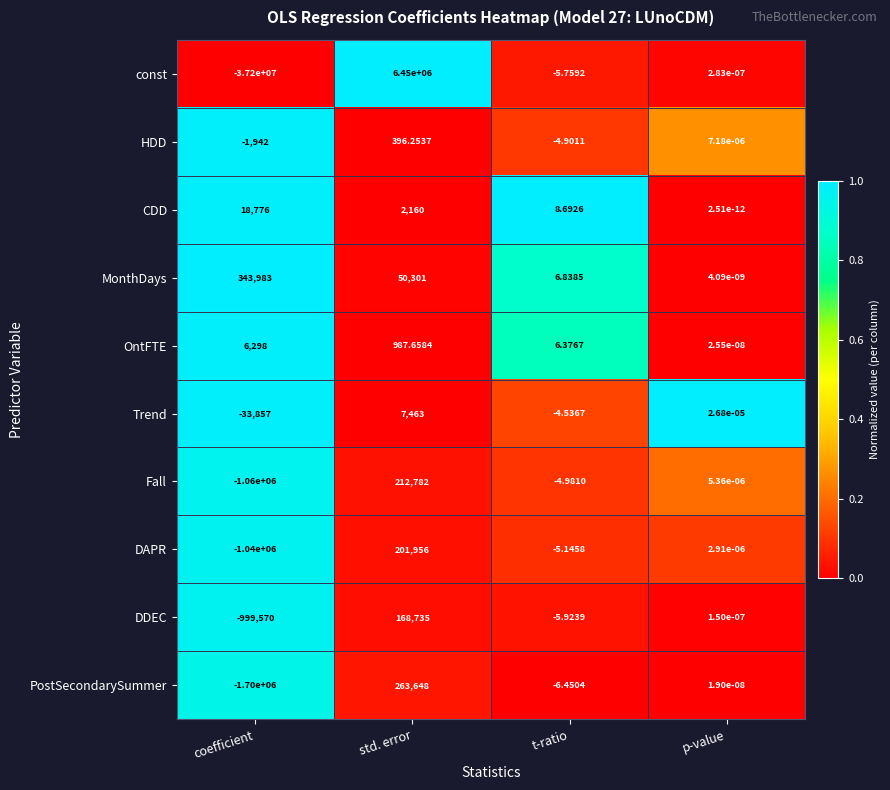

Which series has the widest spread of values?

const